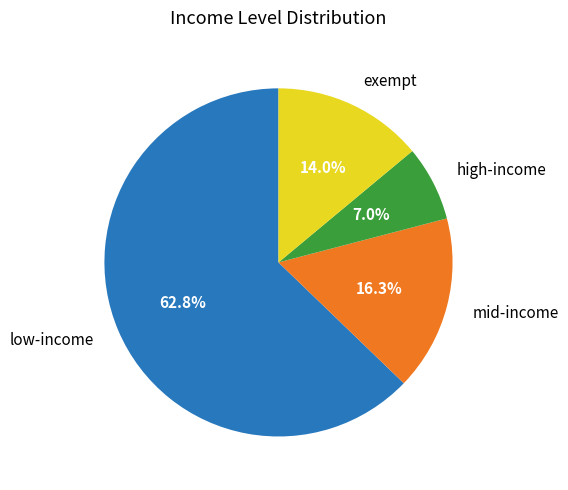

Is there a majority slice in this chart?

Yes